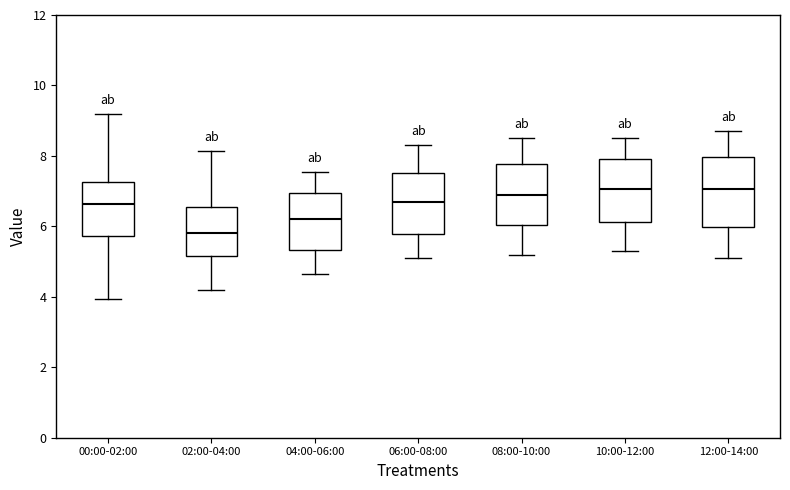

Where does the upper whisker of the box for 02:00-04:00 end on the y-axis? The values are not printed on the chart, so give them approximately, as read against the axis.

8.2